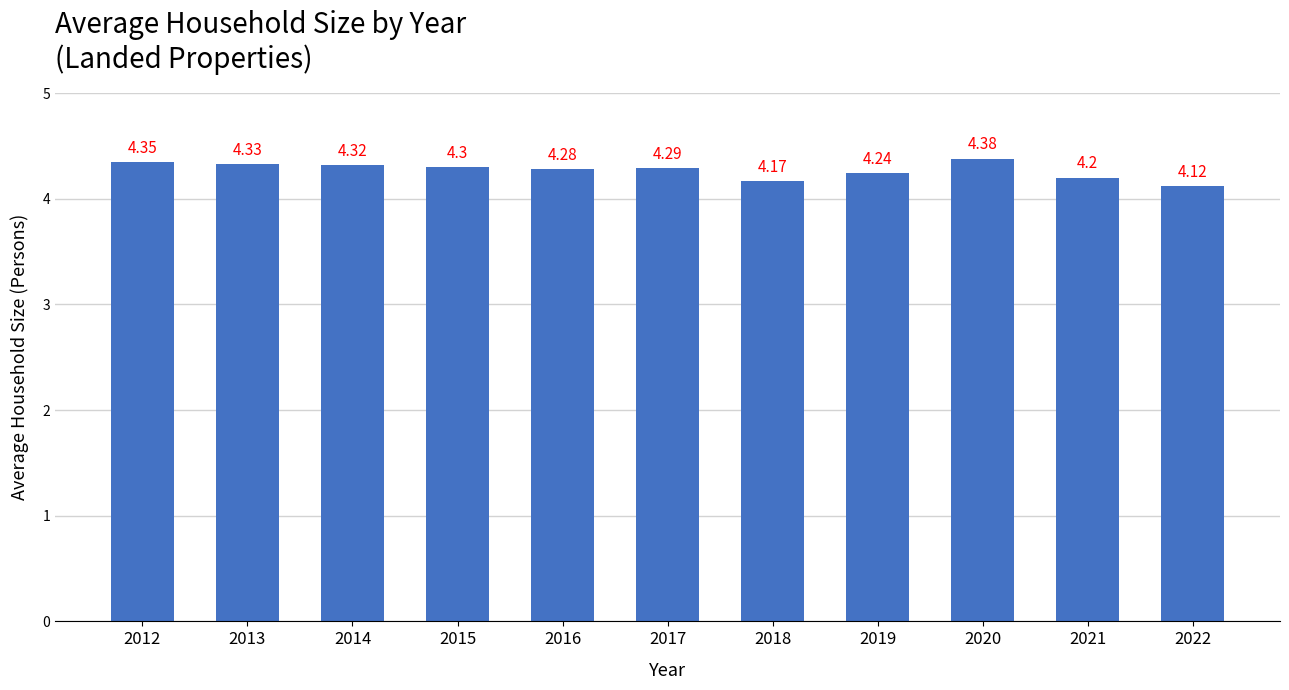

What is the ratio of the value at 2018 to the value at 2020?

1.0